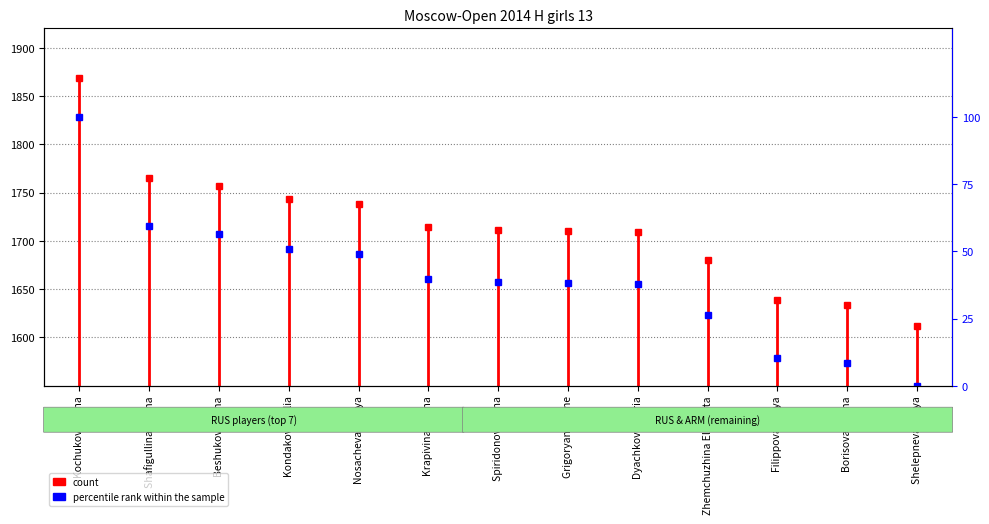

What is the value of the 6th point from the left?

39.7